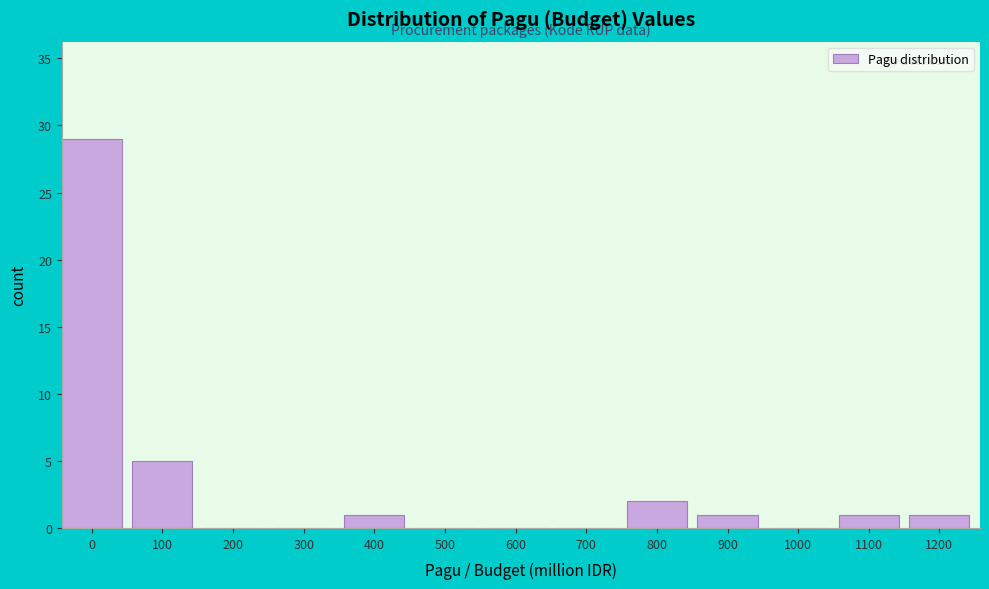

Reading left to right, list all the values displayed in this chart.

0=29	100=5	200=0	300=0	400=1	500=0	600=0	700=0	800=2	900=1	1000=0	1100=1	1200=1